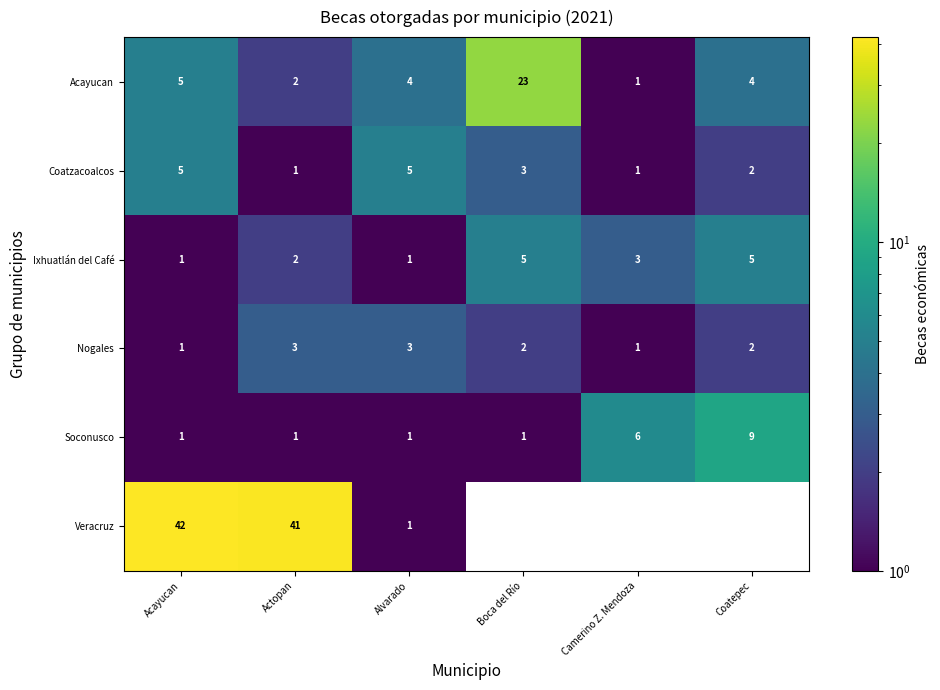

What is the sum of the Ixhuatlán del Café values at Boca del Río and Camerino Z. Mendoza?

8